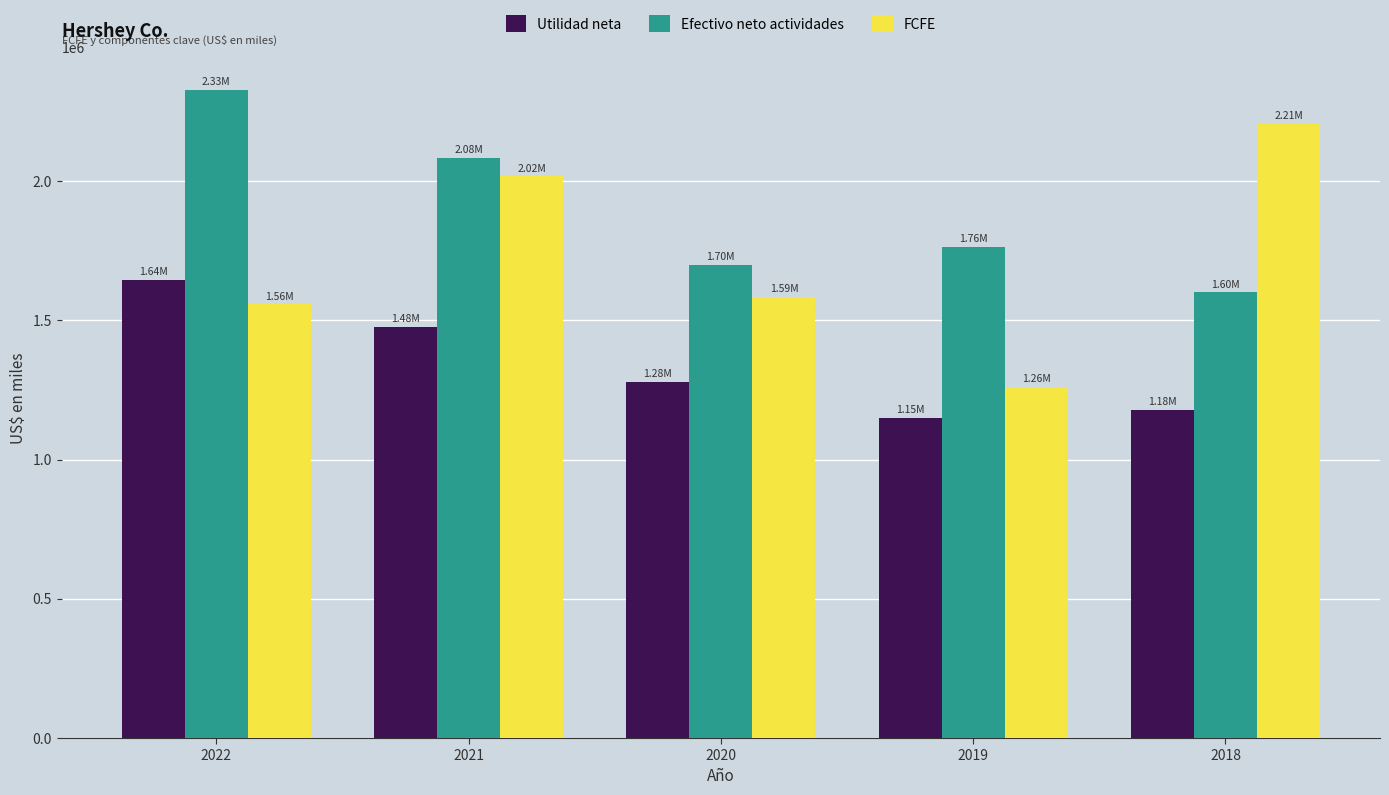

Reading left to right, list all the values displayed in this chart.

Utilidad neta: 2022=1644817	2021=1477512	2020=1278708	2019=1149692	2018=1177562
Efectivo neto actividades: 2022=2327837	2021=2082884	2020=1699657	2019=1763873	2018=1599993
FCFE: 2022=1557982	2021=2016593	2020=1585199	2019=1260943	2018=2206198